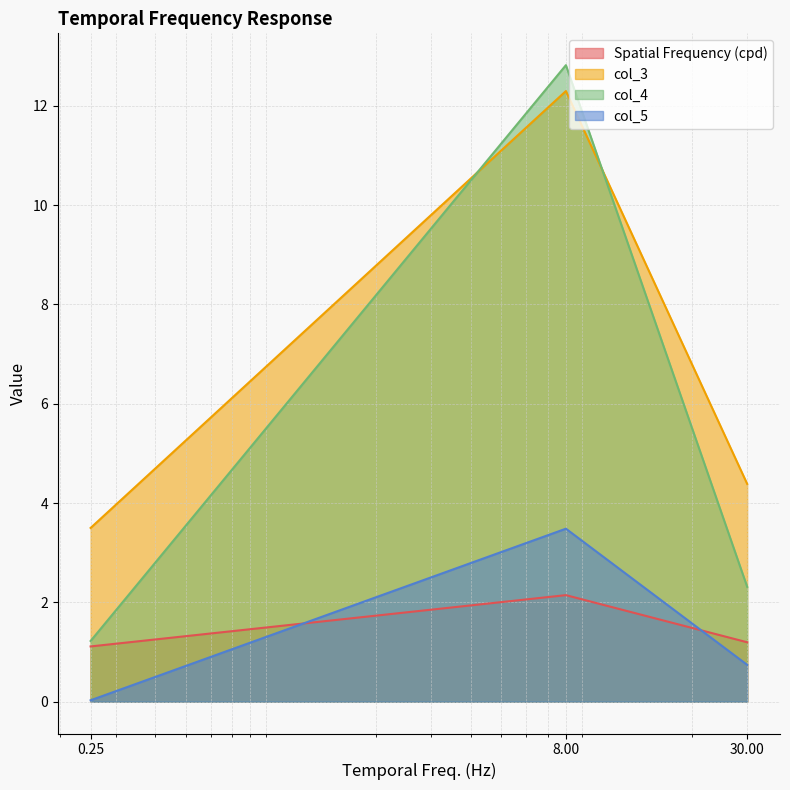

Is it true that col_3 equals 6.1 at 30?

False